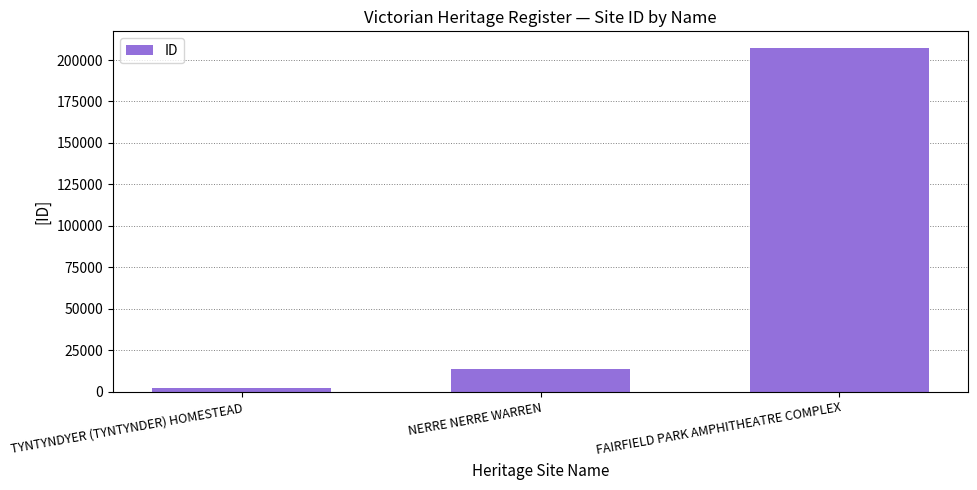

The chart shows a value of 24048 at NERRE NERRE WARREN. True or false?

False